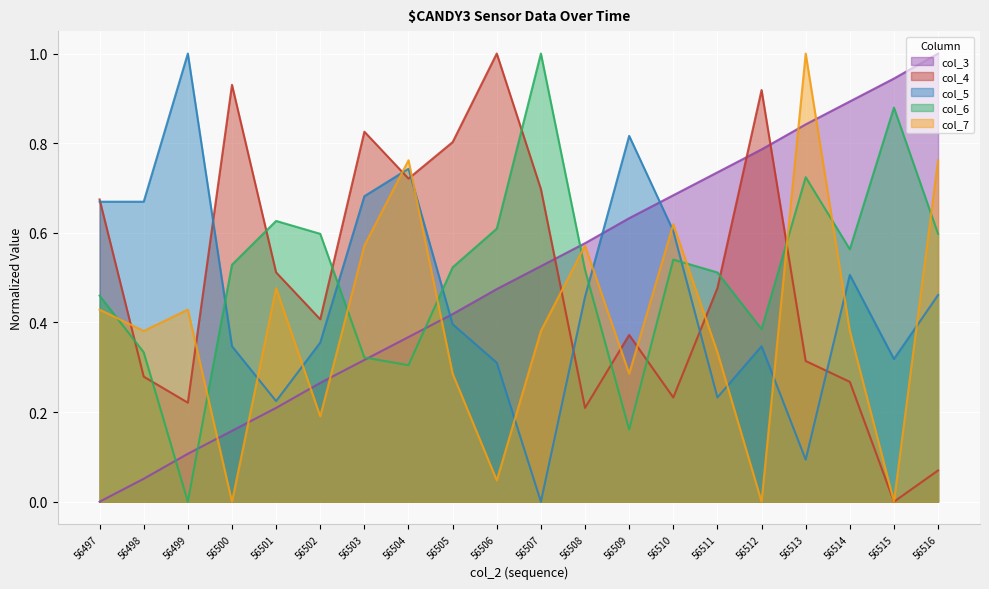

List the series in order of their peak value, lowest first.

col_3, col_4, col_5, col_6, col_7